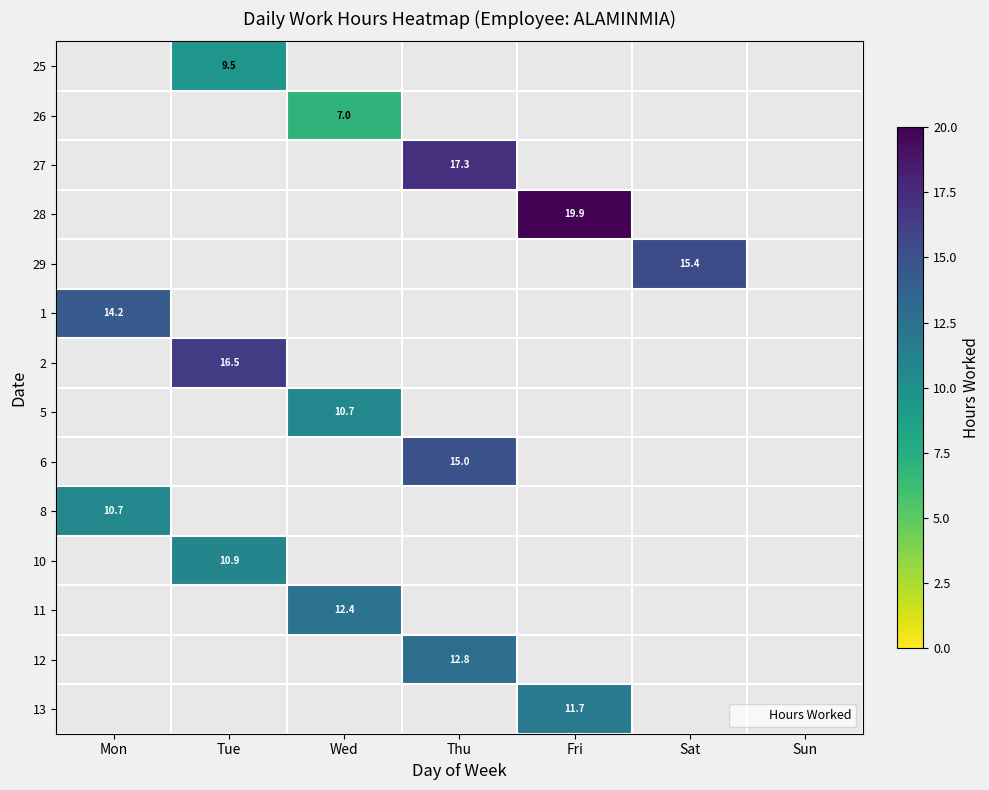

Is the value of 5 at Sat greater than the value of 27 at Wed?

No